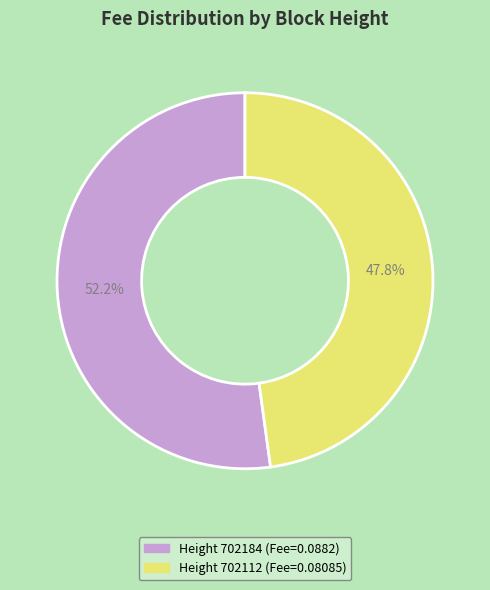

How many slices are in this pie chart?

2